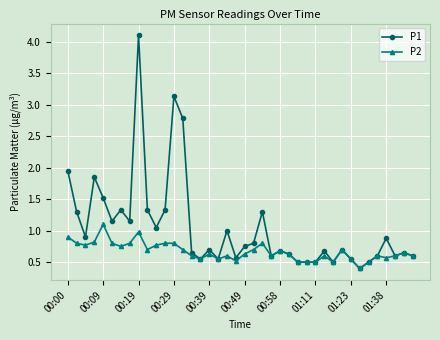

Which series has the widest spread of values?

P1